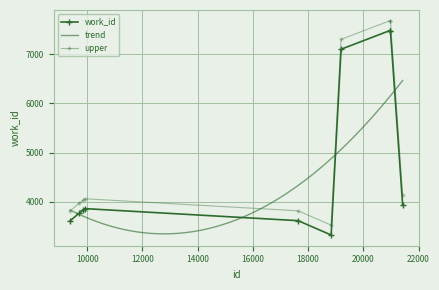

How many values in the upper series are below 4062?

5